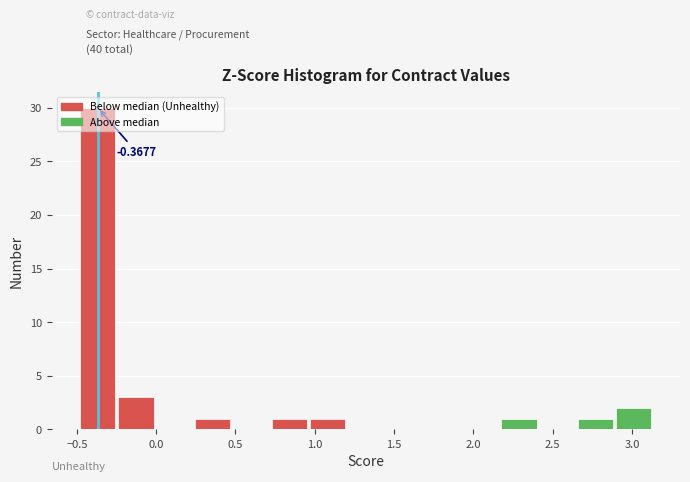

Over which range of the x-axis is the bar tallest?

-0.50 to -0.25